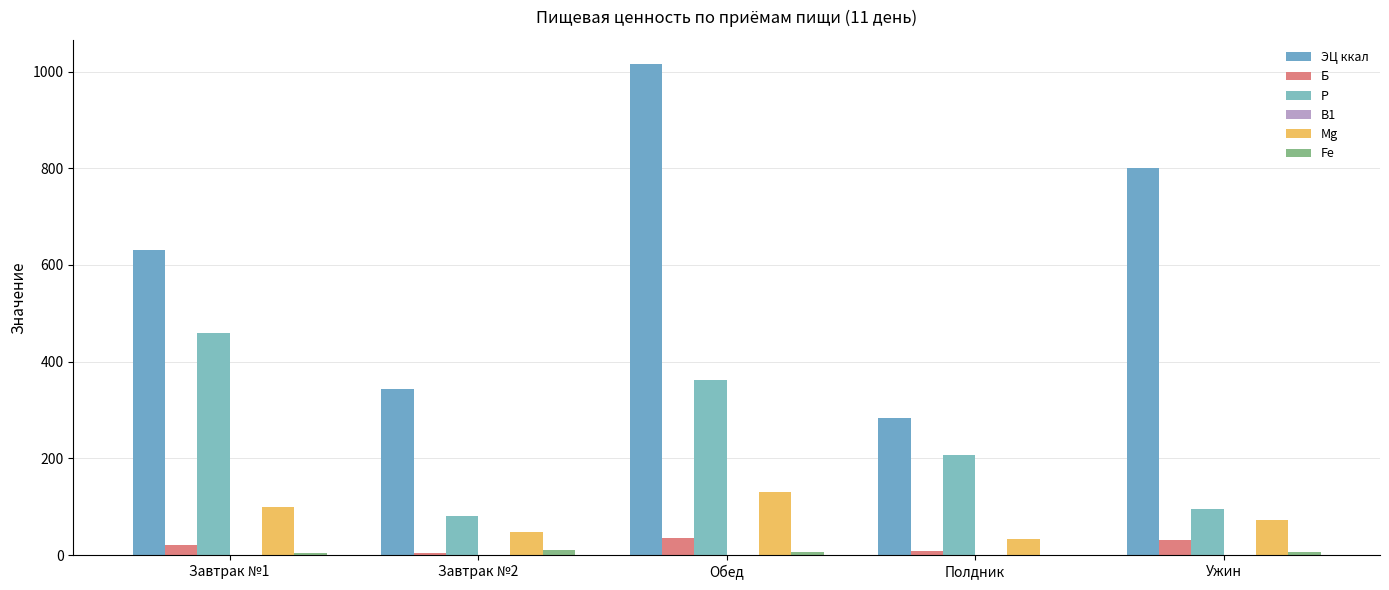

What is the lowest value of the Fe series?

0.6